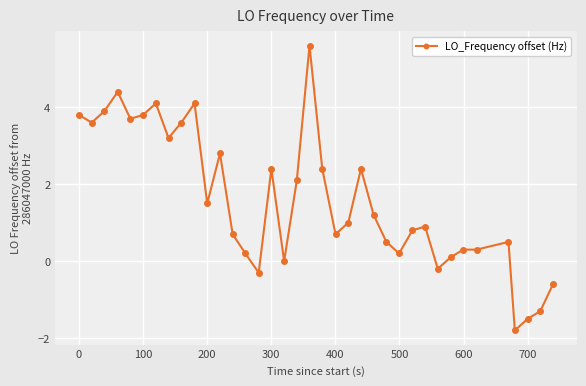

Reading left to right, extract all data points from this chart.

3.8	3.6	3.9	4.4	3.7	3.8	4.1	3.2	3.6	4.1	1.5	2.8	0.7	0.2	-0.3	2.4	0.0	2.1	5.6	2.4	0.7	1.0	2.4	1.2	0.5	0.2	0.8	0.9	-0.2	0.1	0.3	0.3	0.5	-1.8	-1.5	-1.3	-0.6